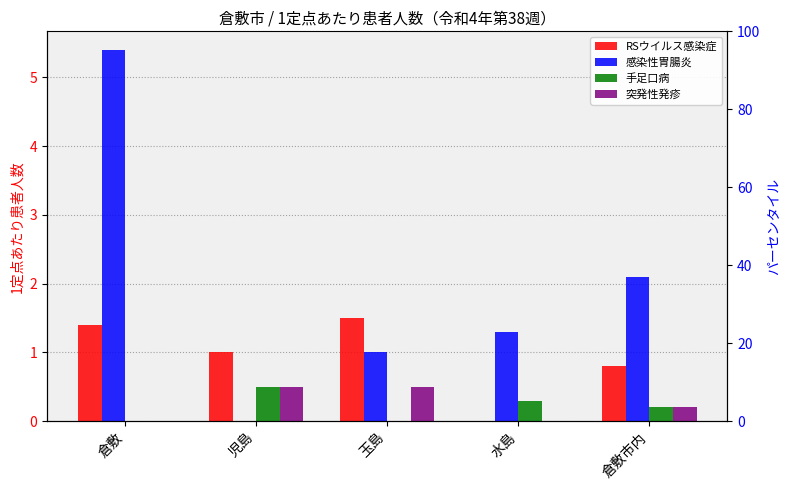

Is it true that 手足口病 equals 0.0 at 倉敷?

True